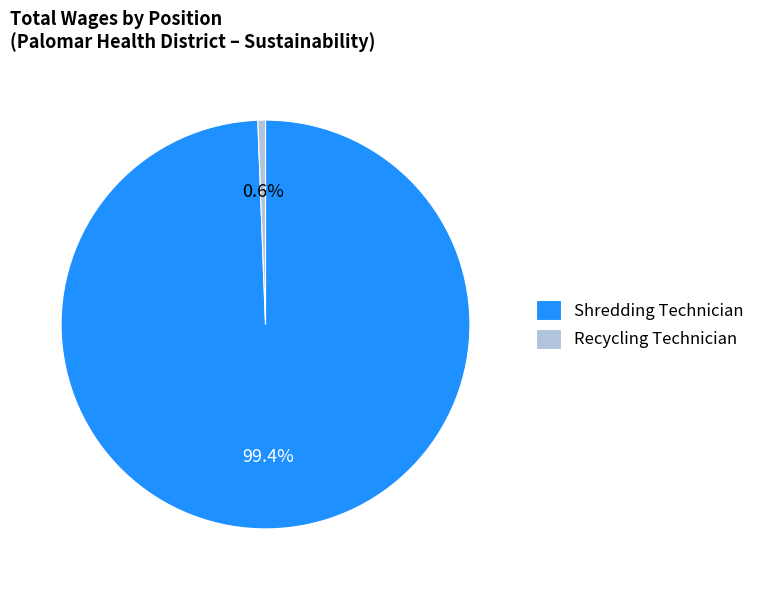

What is the ratio of the value at Shredding Technician to the value at Recycling Technician?

166.1